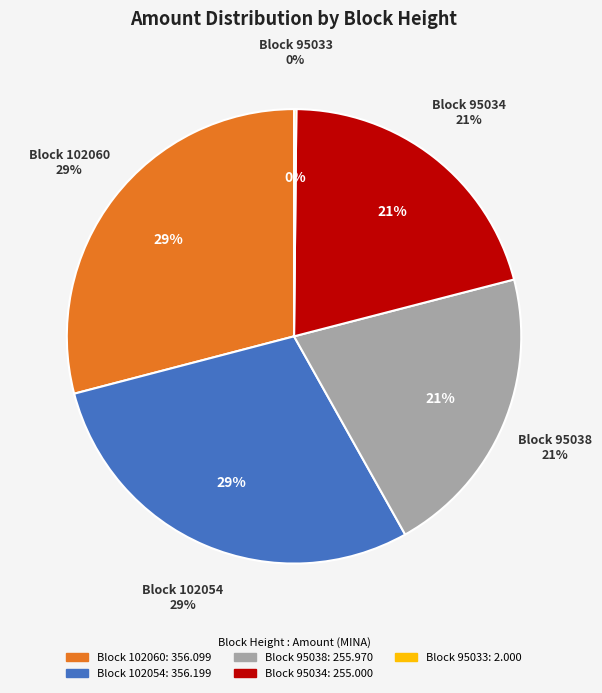

Combined, what portion of the pie is 95033 and 95034?

21.0%